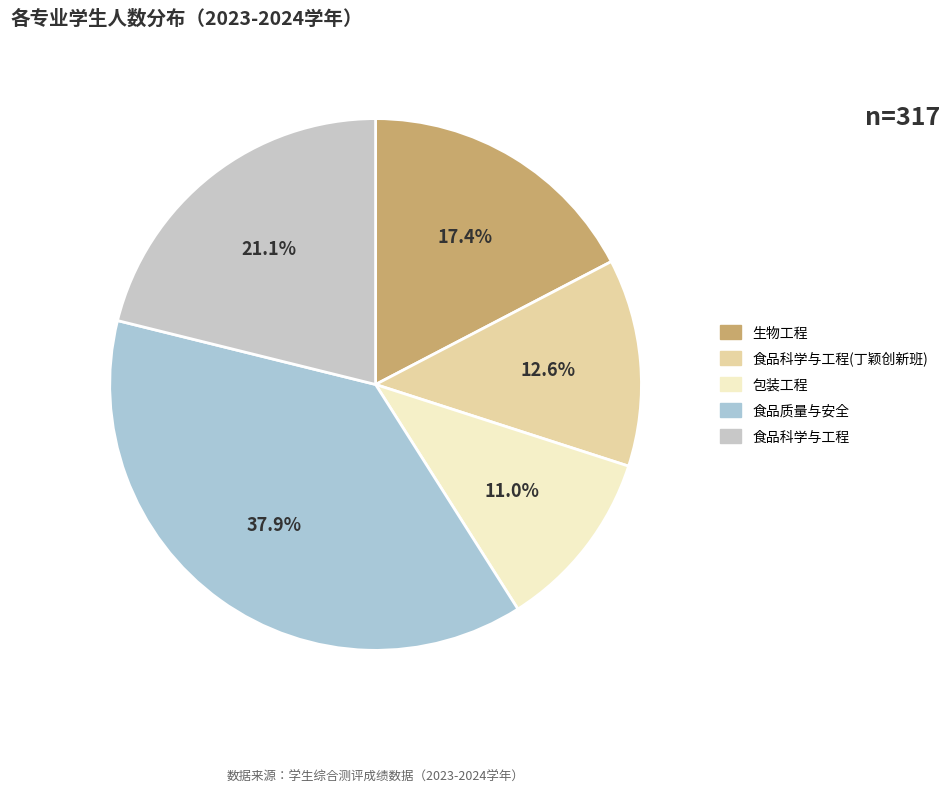

Does any single category account for the majority?

No